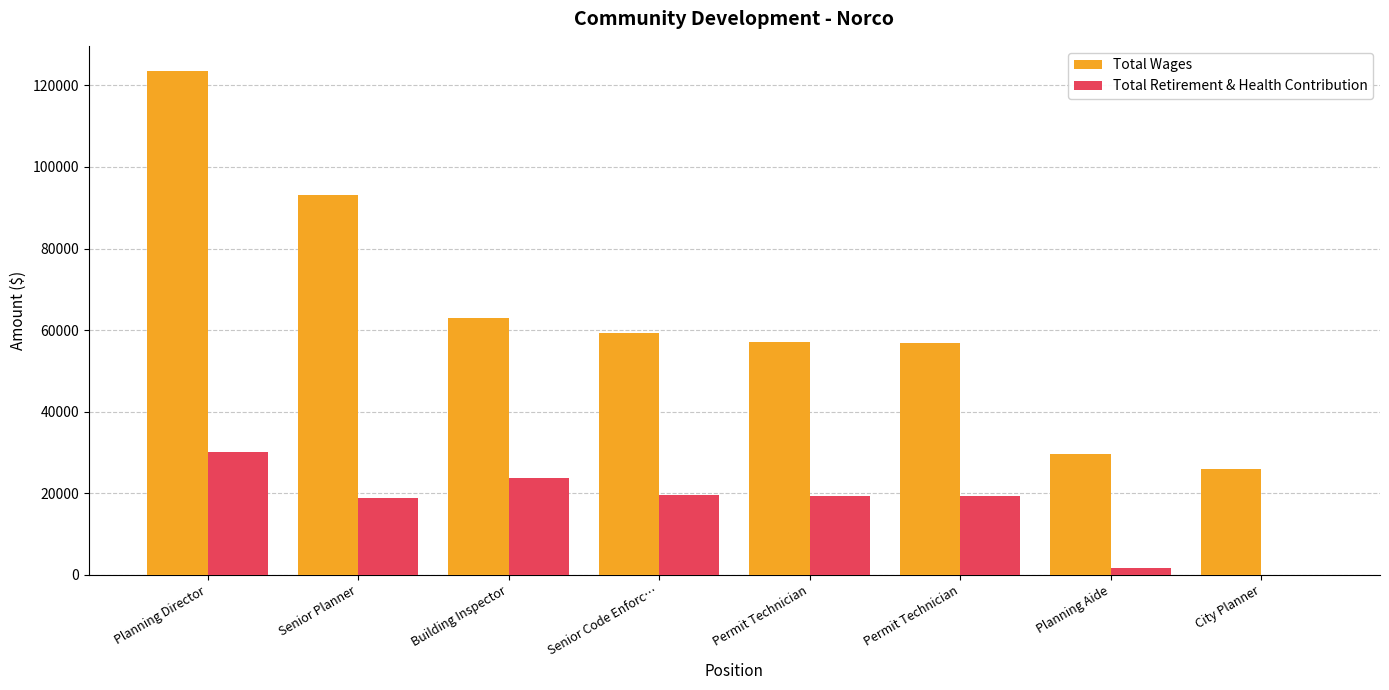

Is the value of Total Wages at Permit Technician greater than the value of Total Retirement & Health Contribution at Planning Aide?

Yes